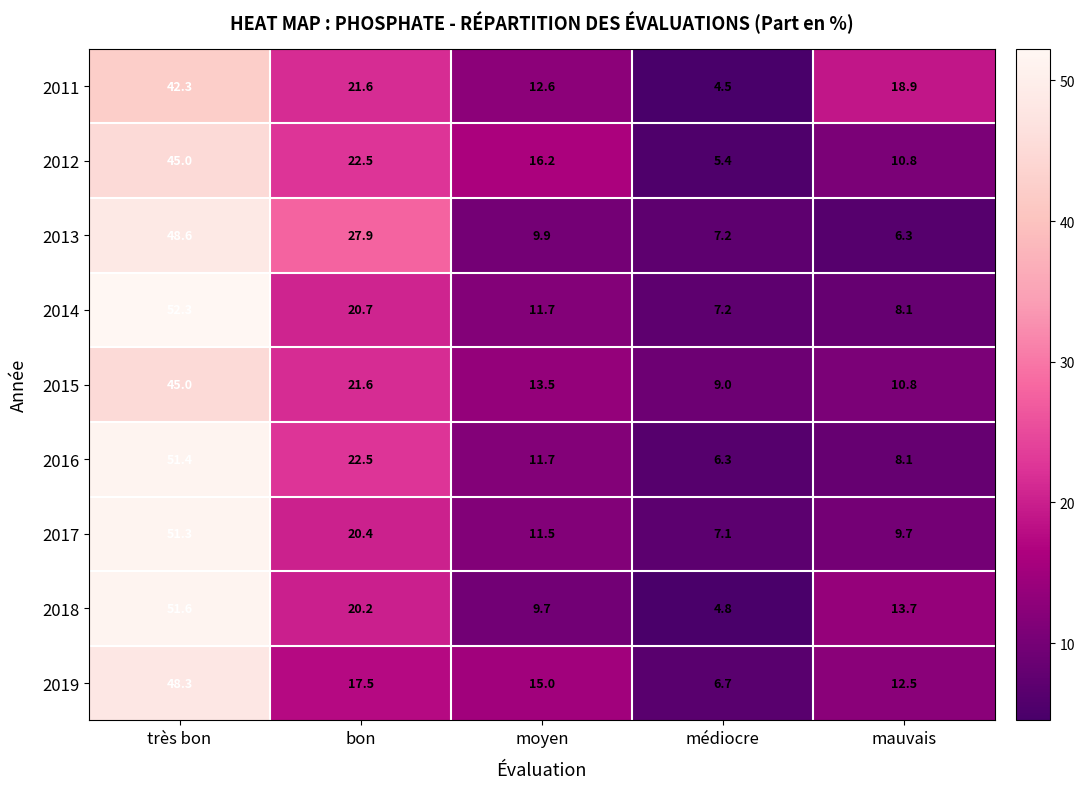

Which series changed the most between moyen and mauvais?

2011